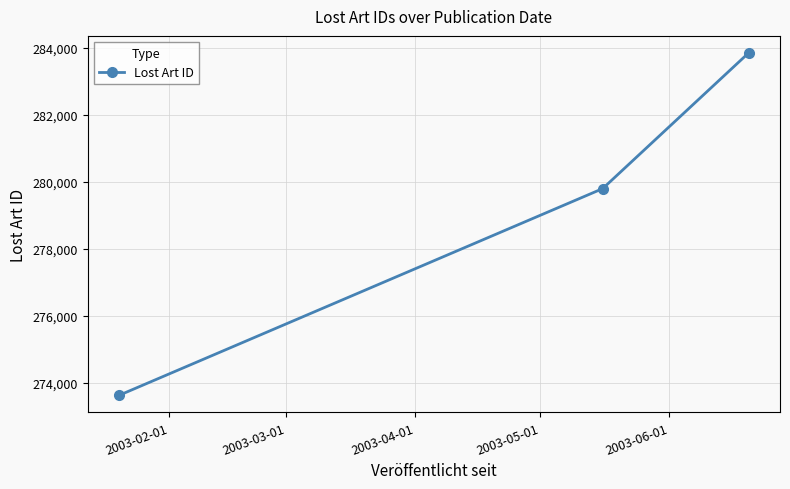

What is the value of the 2nd point from the left?

279794.0